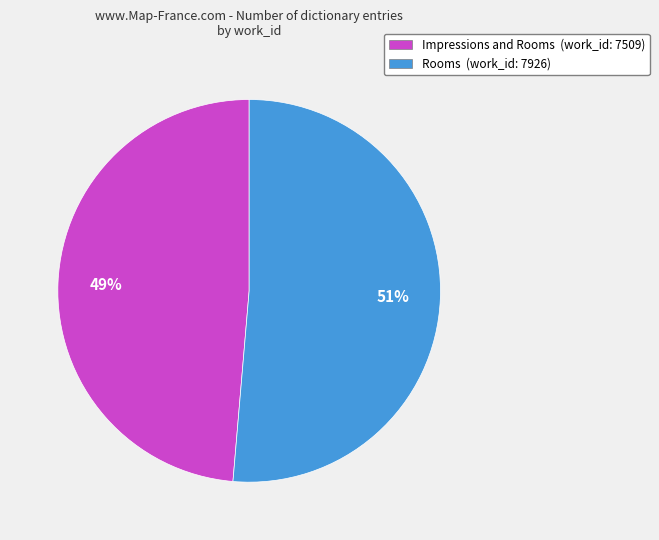

Is it true that Rooms is 43% of the pie?

False